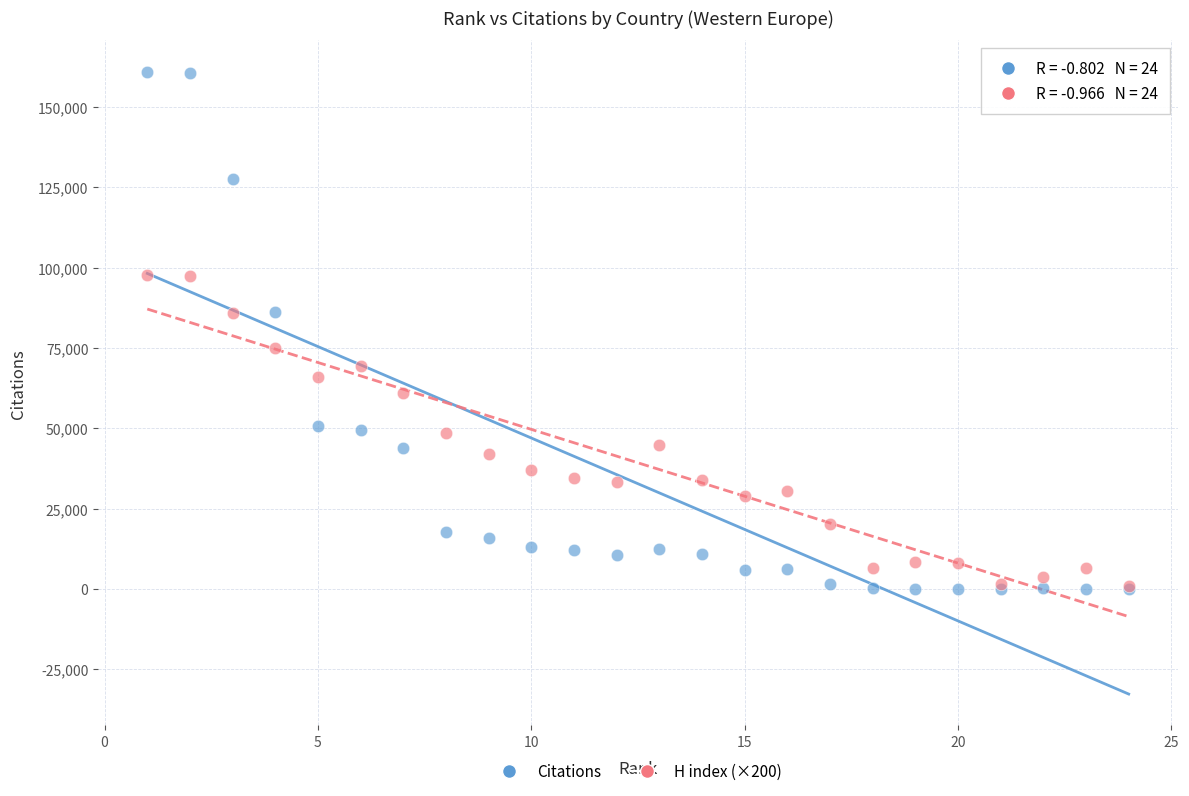

What are all the series names shown in the legend?

Citations, H index (×200)